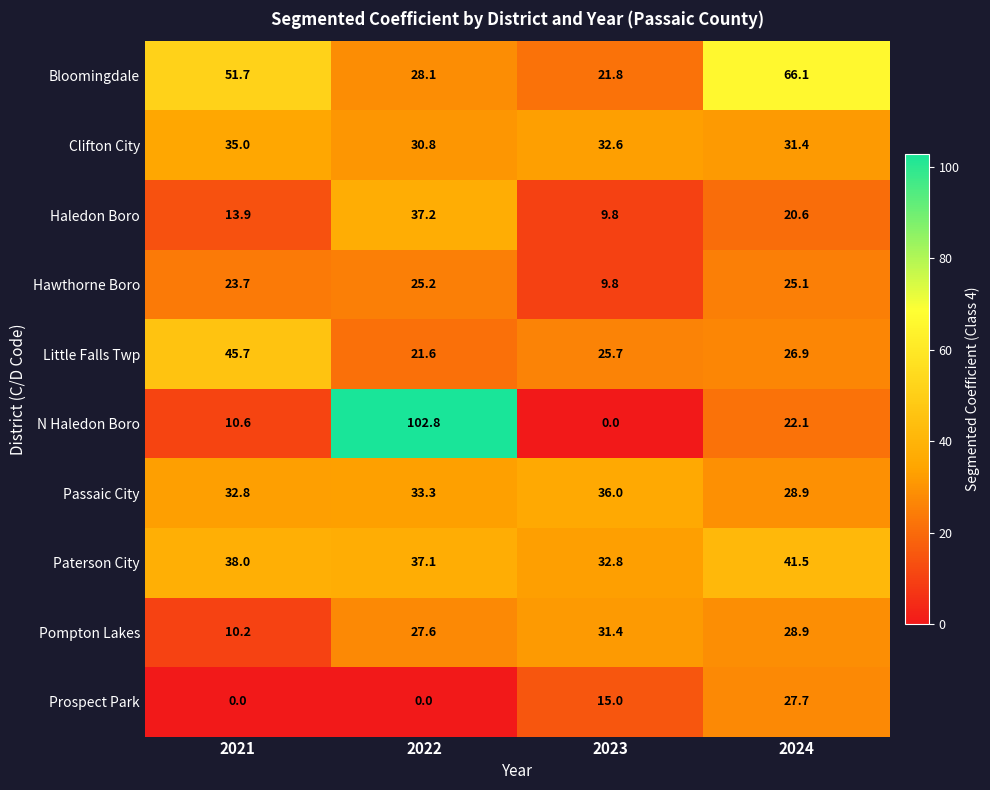

Where does the Pompton Lakes series first go above 28?

2023